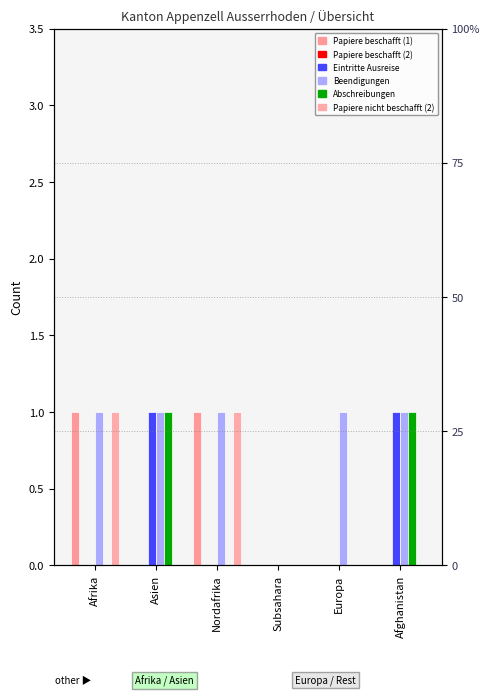

The value of col_8 (Beendigungen) at Subsahara is 0. True or false?

True